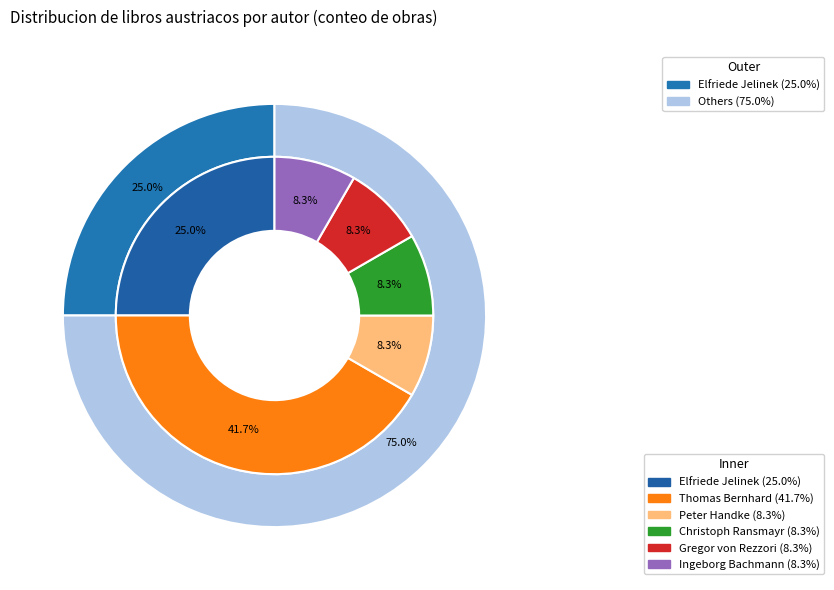

Rank the categories by value from highest to lowest.

Thomas Bernhard, Elfriede Jelinek, Peter Handke, Christoph Ransmayr, Gregor von Rezzori, Ingeborg Bachmann